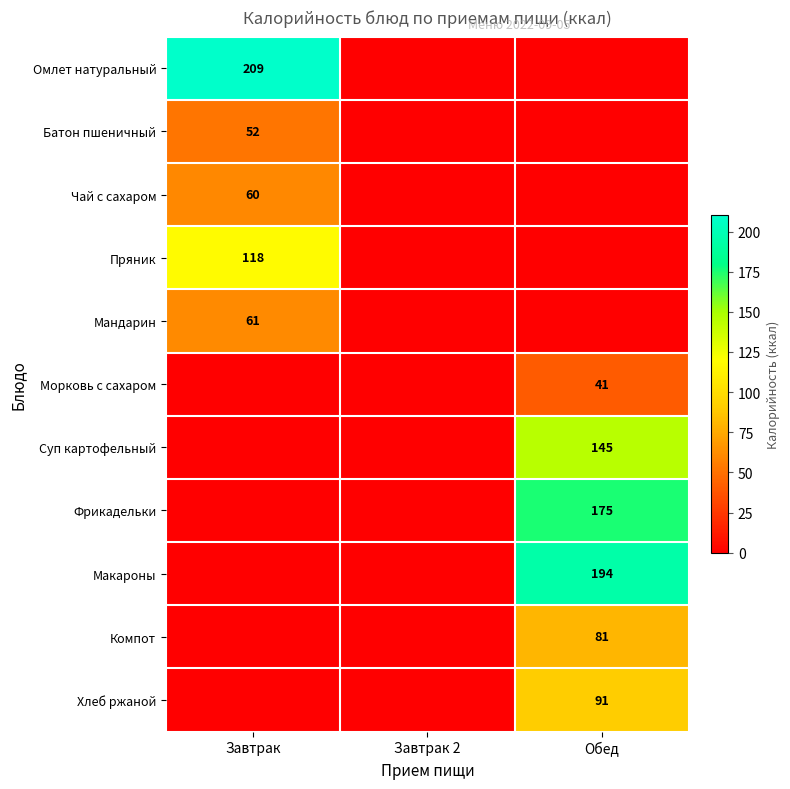

The value of Пряник at Завтрак is 118. True or false?

True